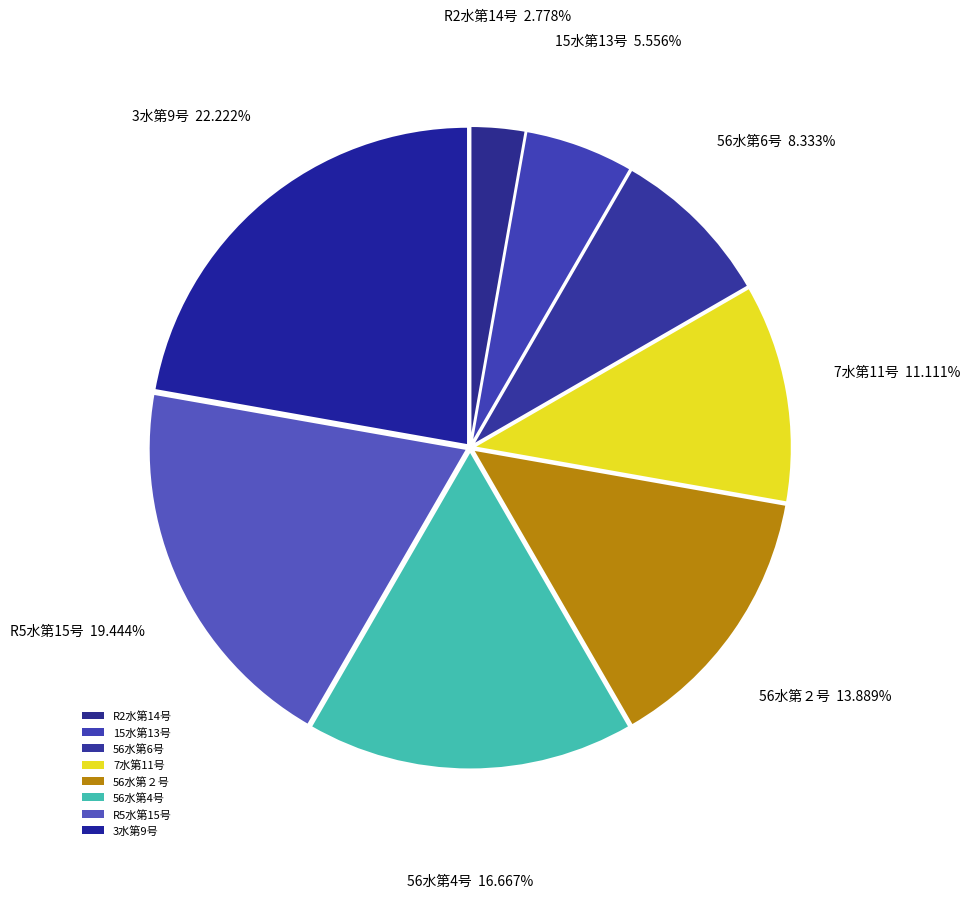

To the nearest percent, what portion does R5水第15号 represent?

19%